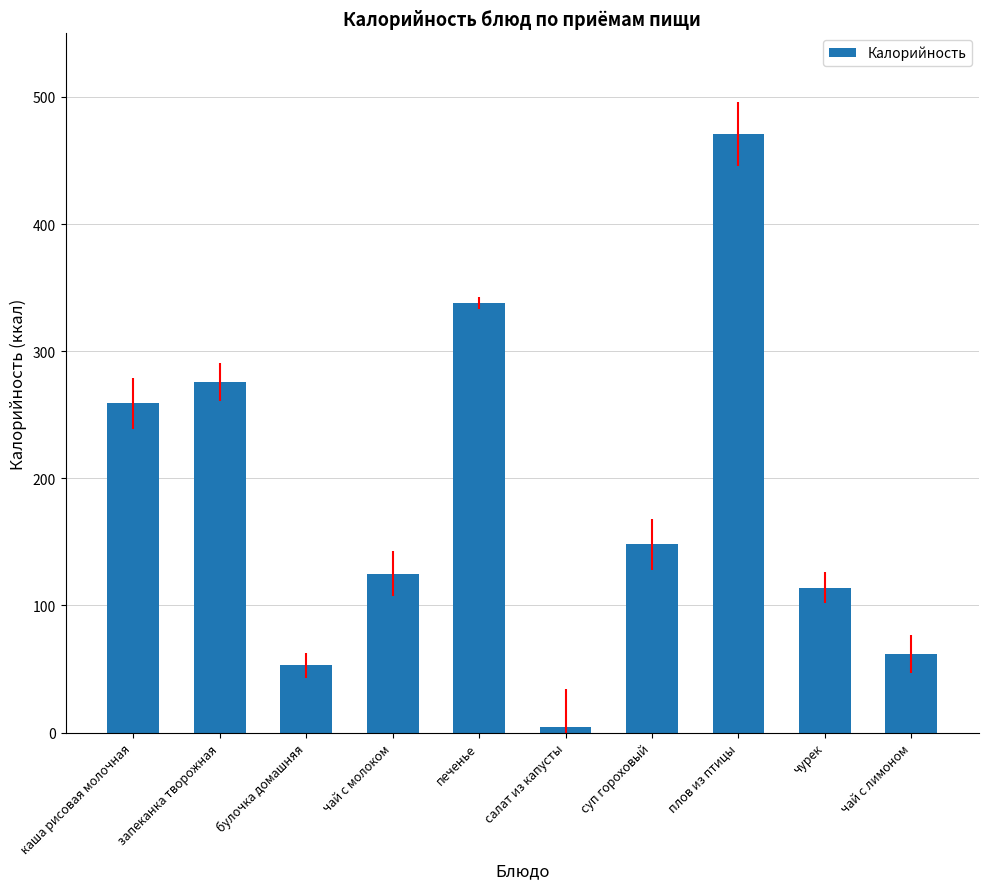

What is the difference between the maximum and minimum values?

466.5